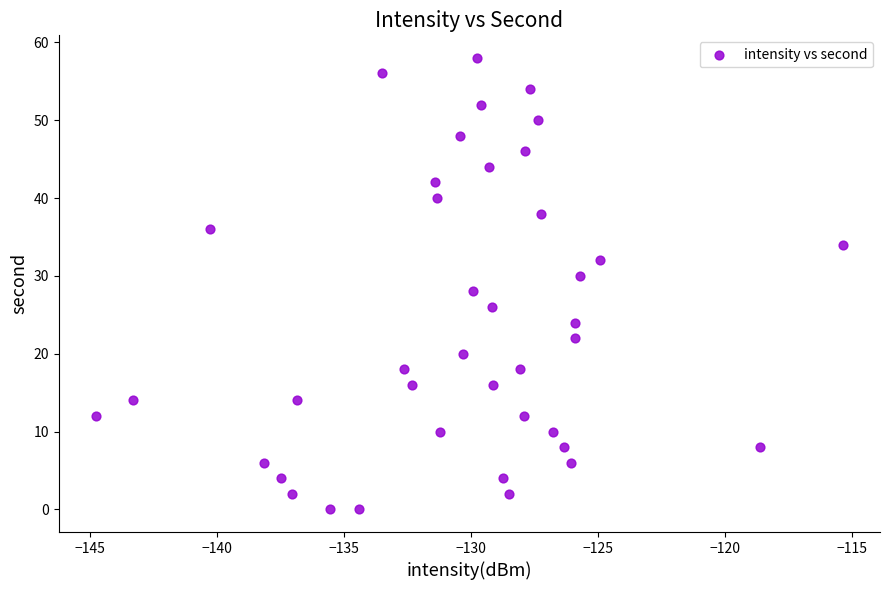

What is the range of Y values (max minus min)?

58